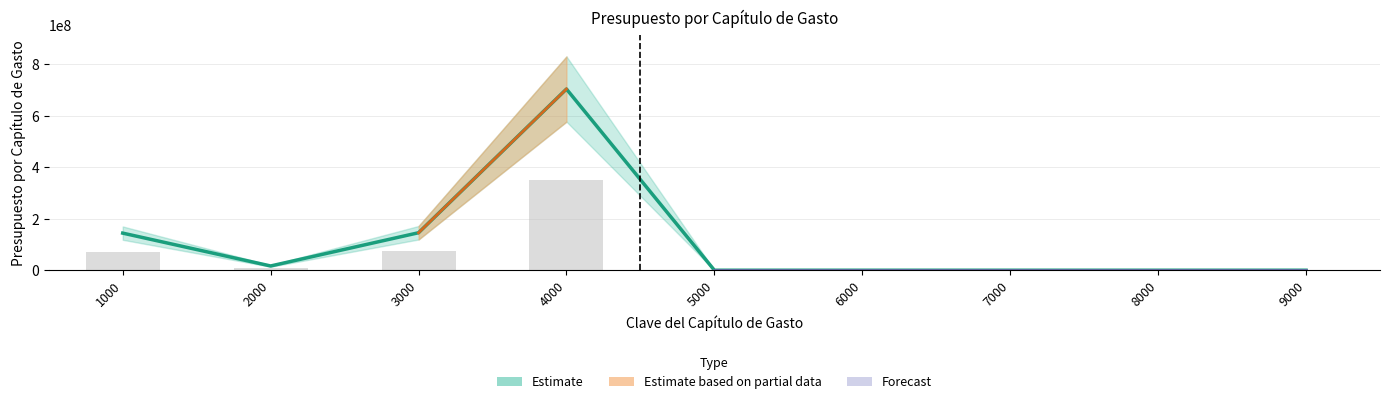

Reading left to right, what are all the values shown in this chart?

144099651	16551460	145584399	703506542	0	0	0	0	0